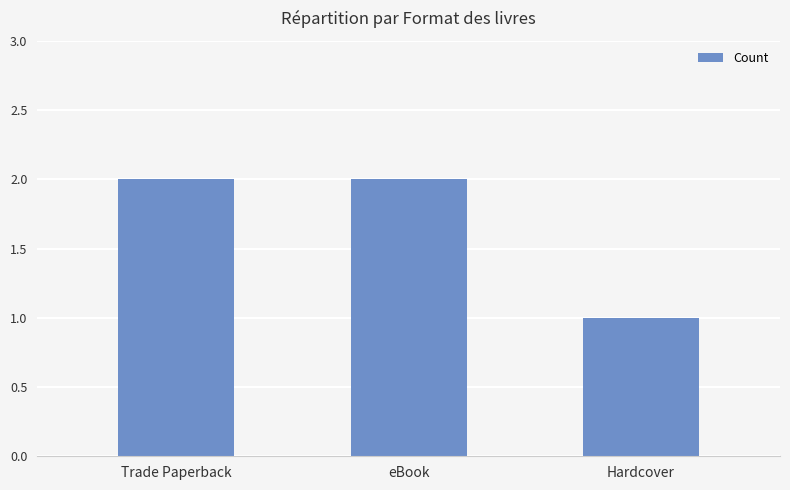

How many values are between 1 and 2?

3